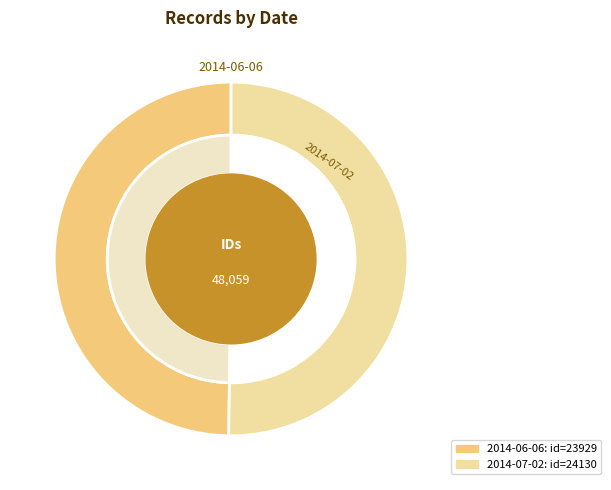

What is the largest slice in the pie chart?

2014-07-02